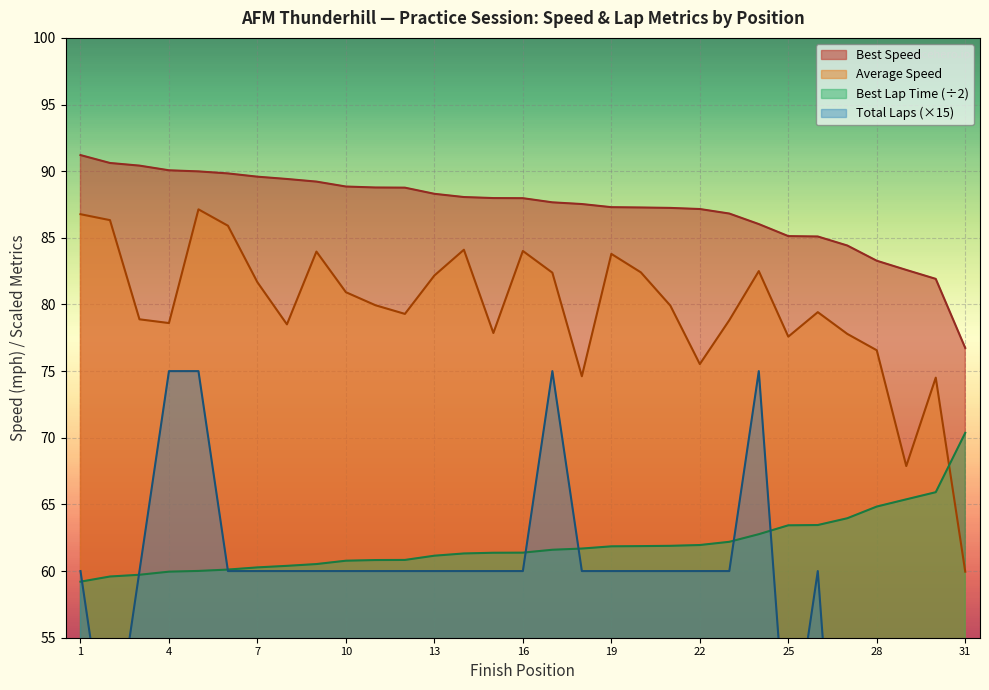

True or false: Best Speed and Average Speed intersect in this chart.

False